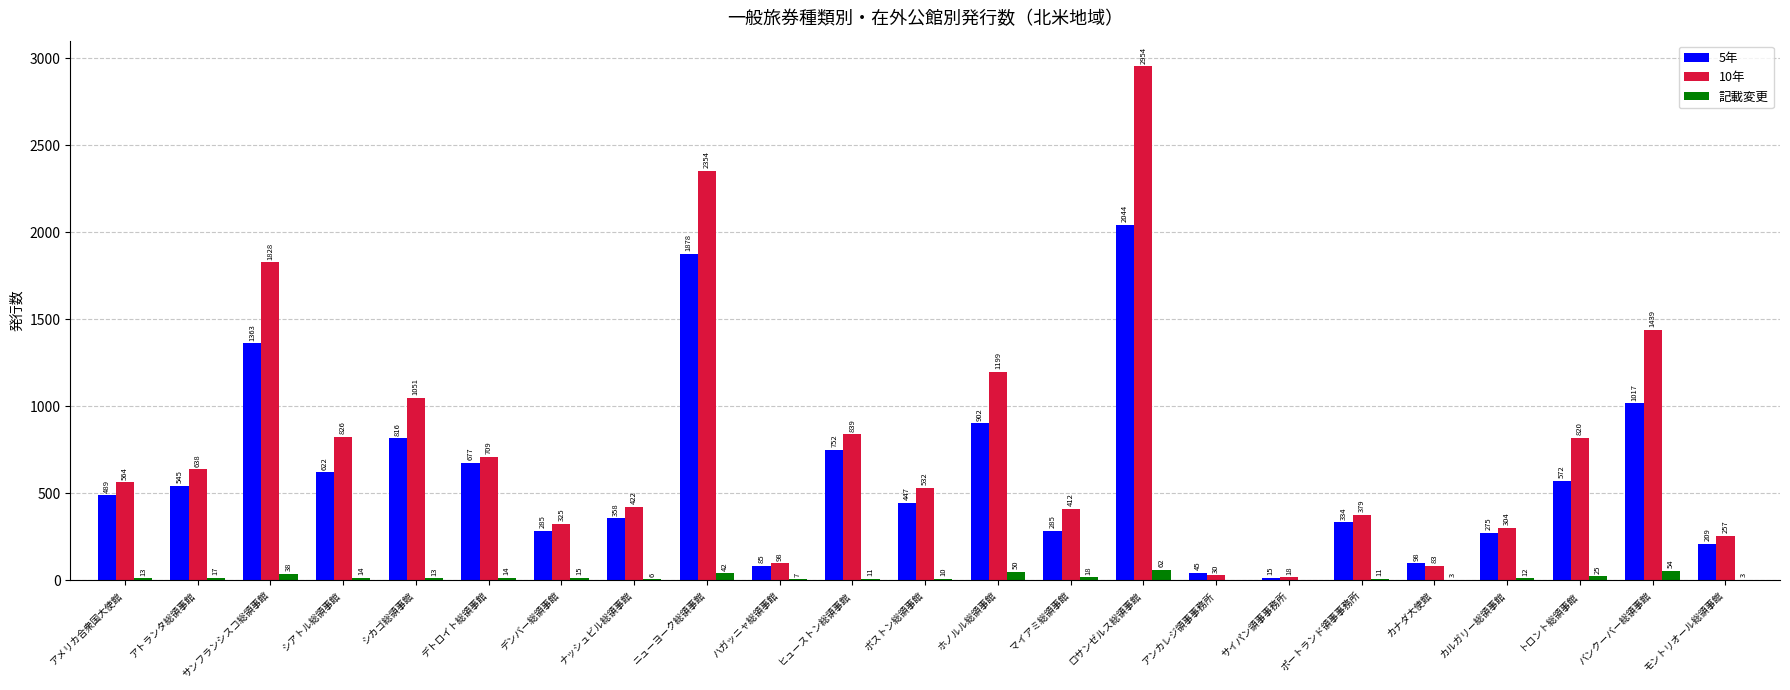

What is the sum of all 記載変更 values?

438